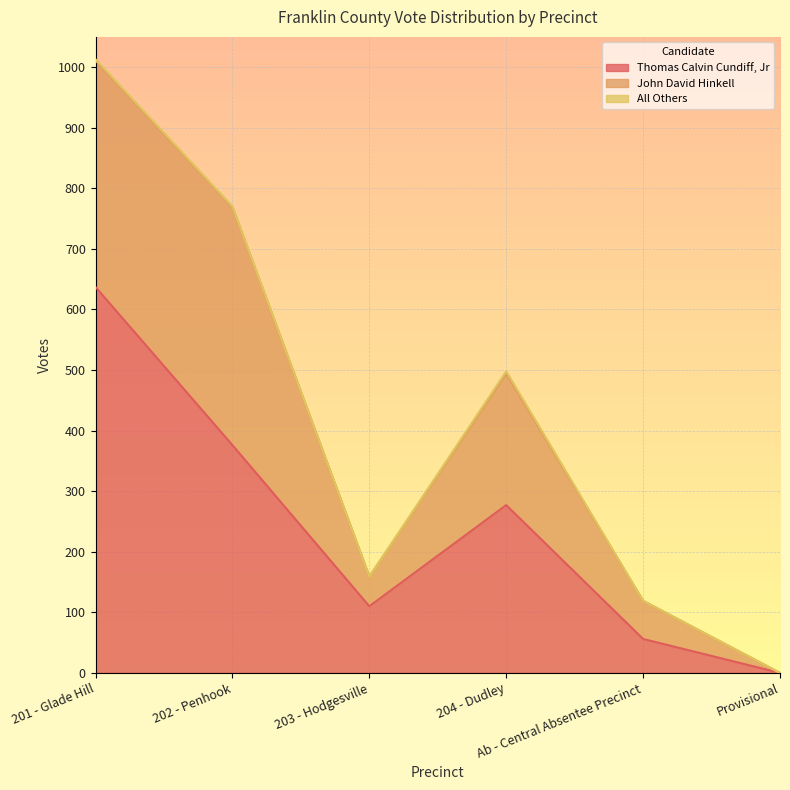

What are all the series names shown in the legend?

Thomas Calvin Cundiff, Jr, John David Hinkell, All Others